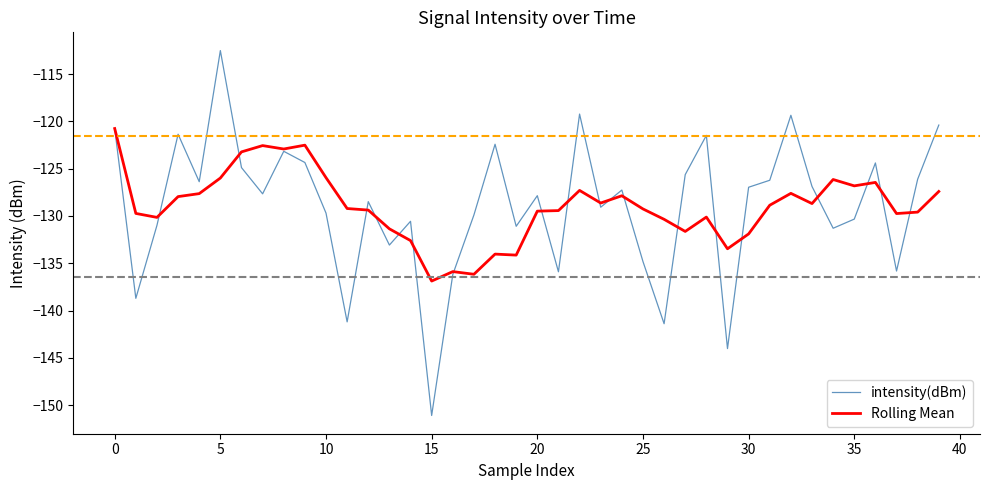

Rank the series by their maximum value, from highest to lowest.

intensity(dBm), Rolling Mean